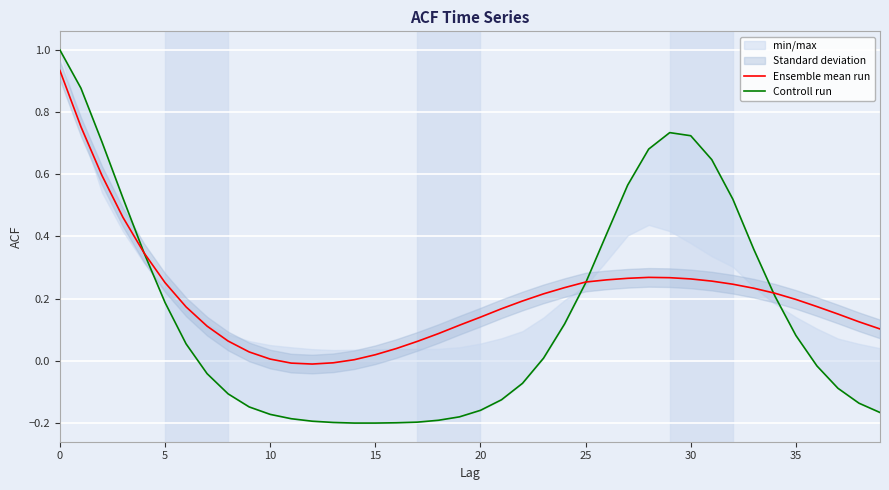

True or false: Ensemble mean run and Controll run cross at least once.

True